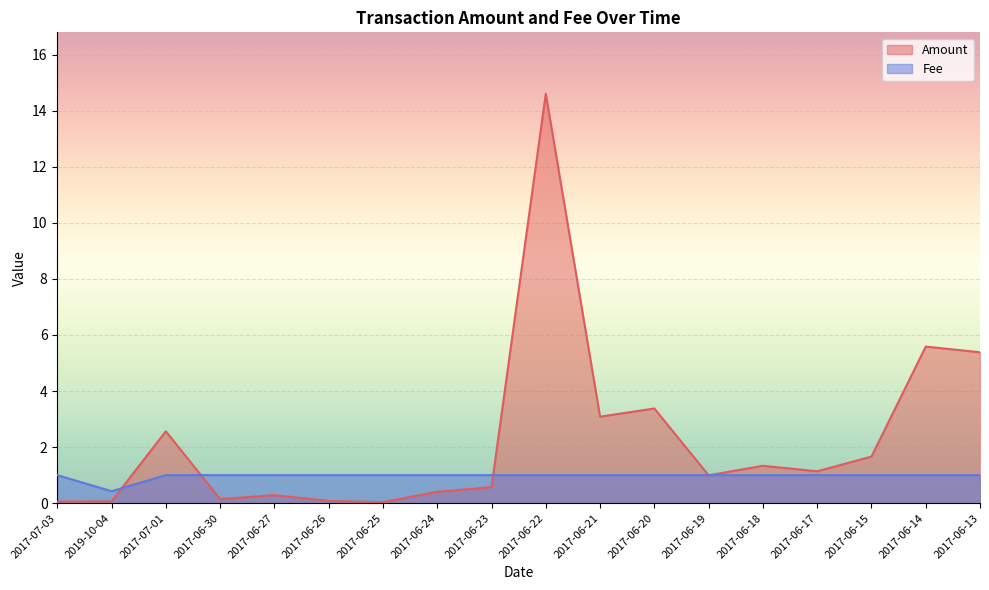

Which label corresponds to the smallest value in the chart?

2017-06-25